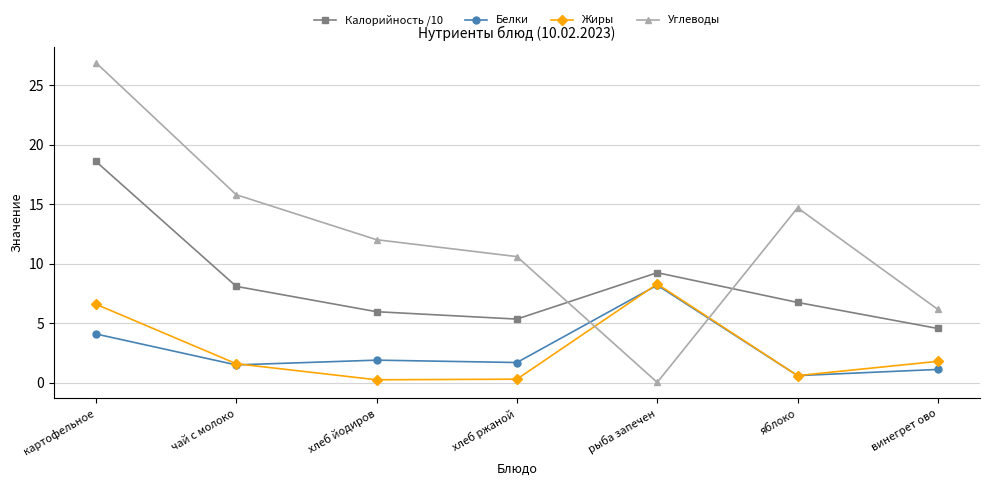

True or false: Калорийность /10 and Белки cross at least once.

False